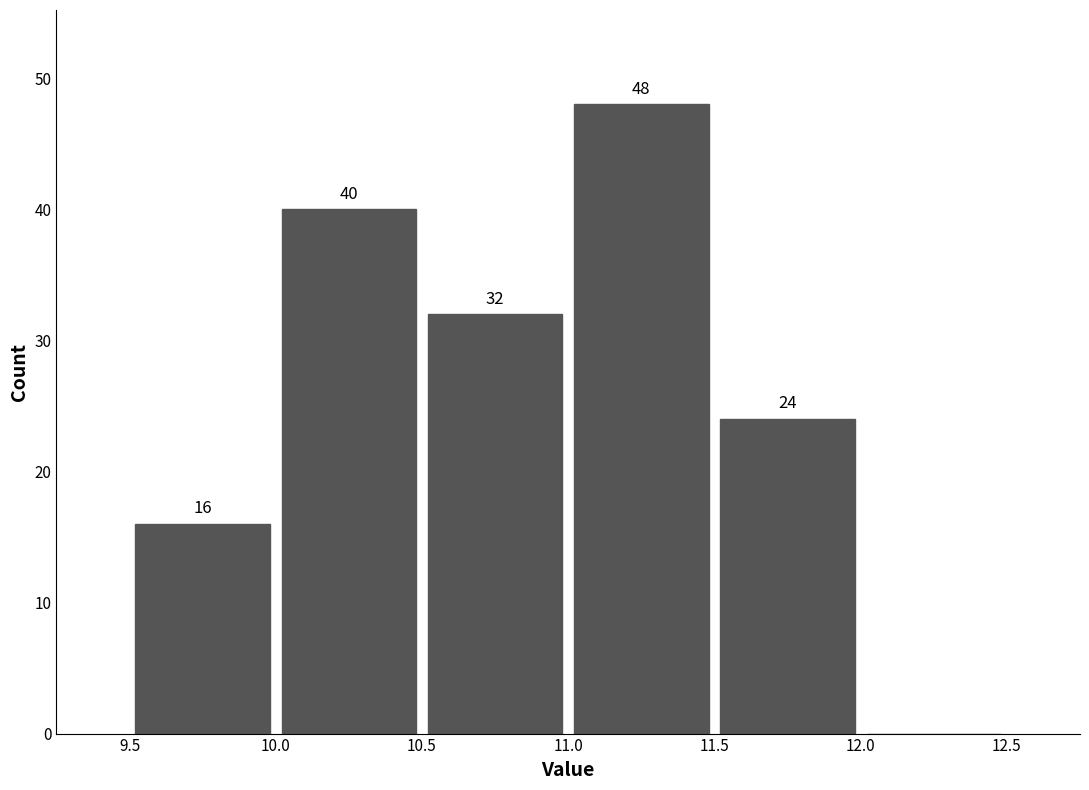

Over which range of the x-axis is the bar tallest?

11.0 to 11.5